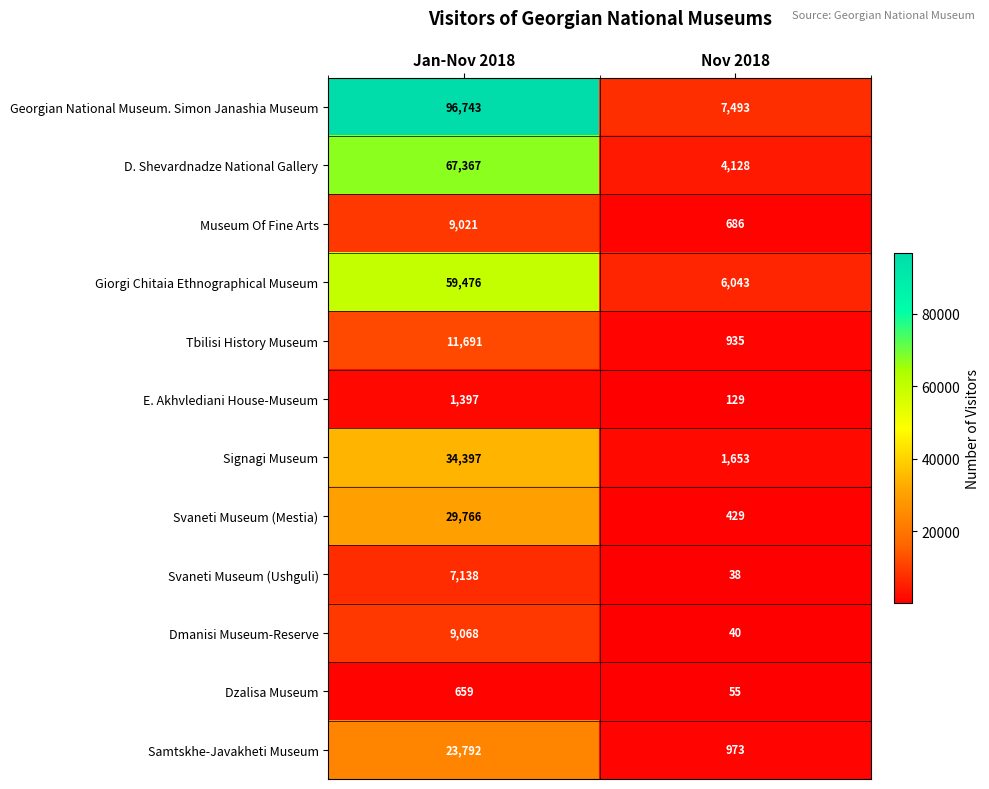

What is the sum of all E. Akhvlediani House-Museum values?

1526